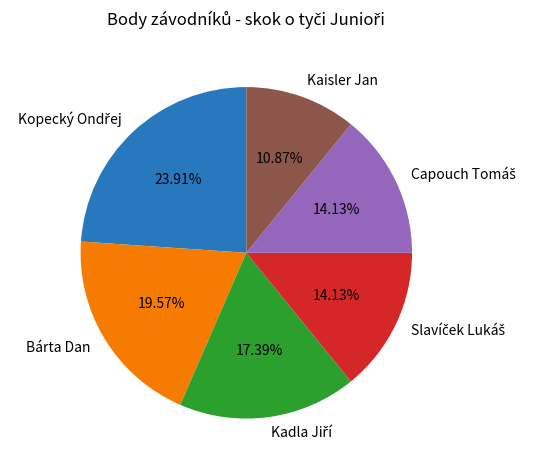

Which slice is the smallest?

Kaisler Jan